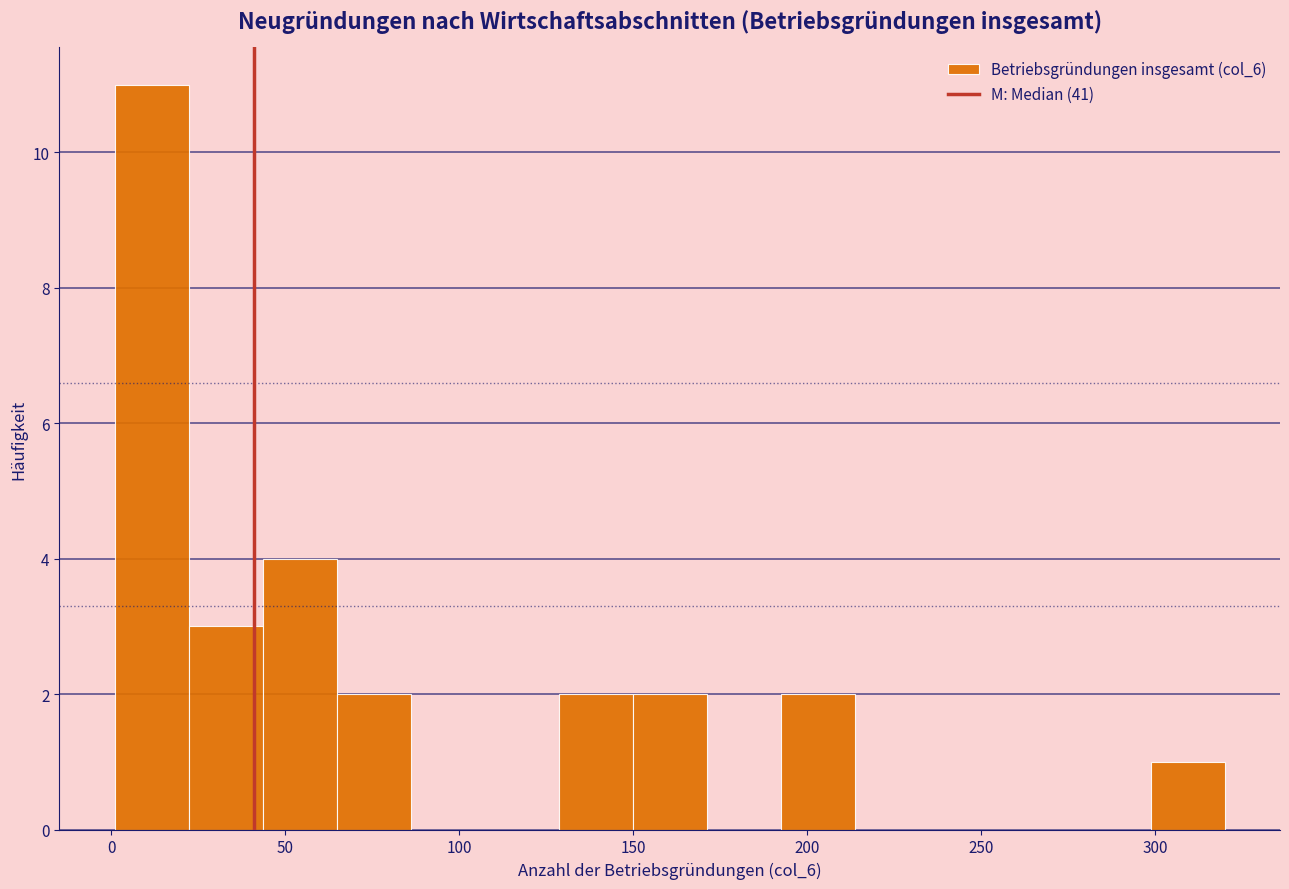

Reading left to right, transcribe this chart: for each bar, give the range it covers on the x-axis and its height. Neither the bar edges nor the heights are printed on the chart, so give them approximately, as read against the axes.

0 to 20: 11
20 to 45: 3
45 to 65: 4
65 to 85: 2
85 to 105: 0
105 to 130: 0
130 to 150: 2
150 to 170: 2
170 to 190: 0
190 to 215: 2
215 to 235: 0
235 to 255: 0
255 to 275: 0
275 to 300: 0
300 to 320: 1